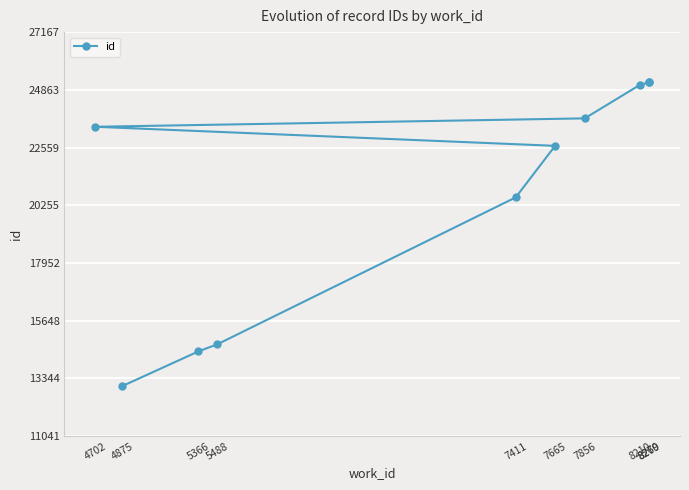

What is the difference between the values at 5366 and 7665?

8203